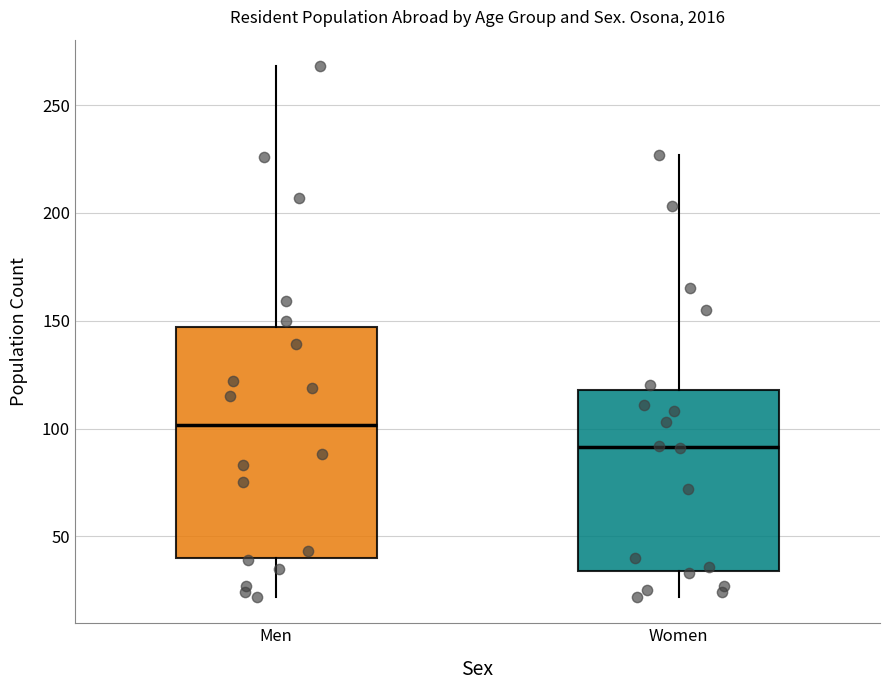

Reading left to right, transcribe this box plot: for each box, give where its median line is, the range the box spans, and where its two whiskers end, as read against the y-axis. The values are not printed on the chart, so give them approximately, as read against the axis.

Men: median 100, box 40 to 145, whiskers 20 to 270
Women: median 90, box 35 to 120, whiskers 20 to 225